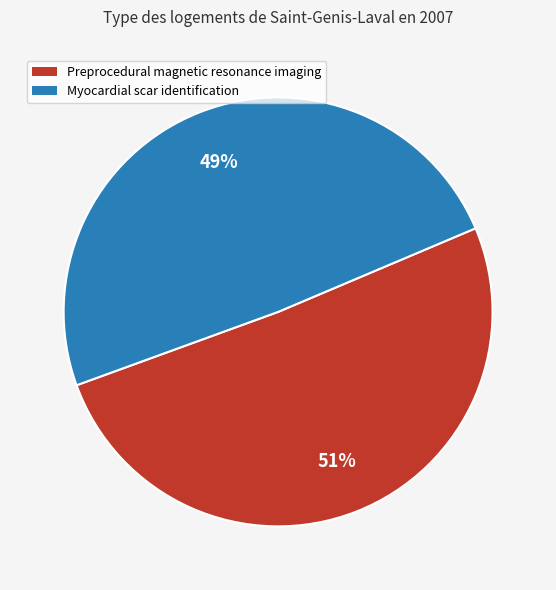

How many slices are in this pie chart?

2